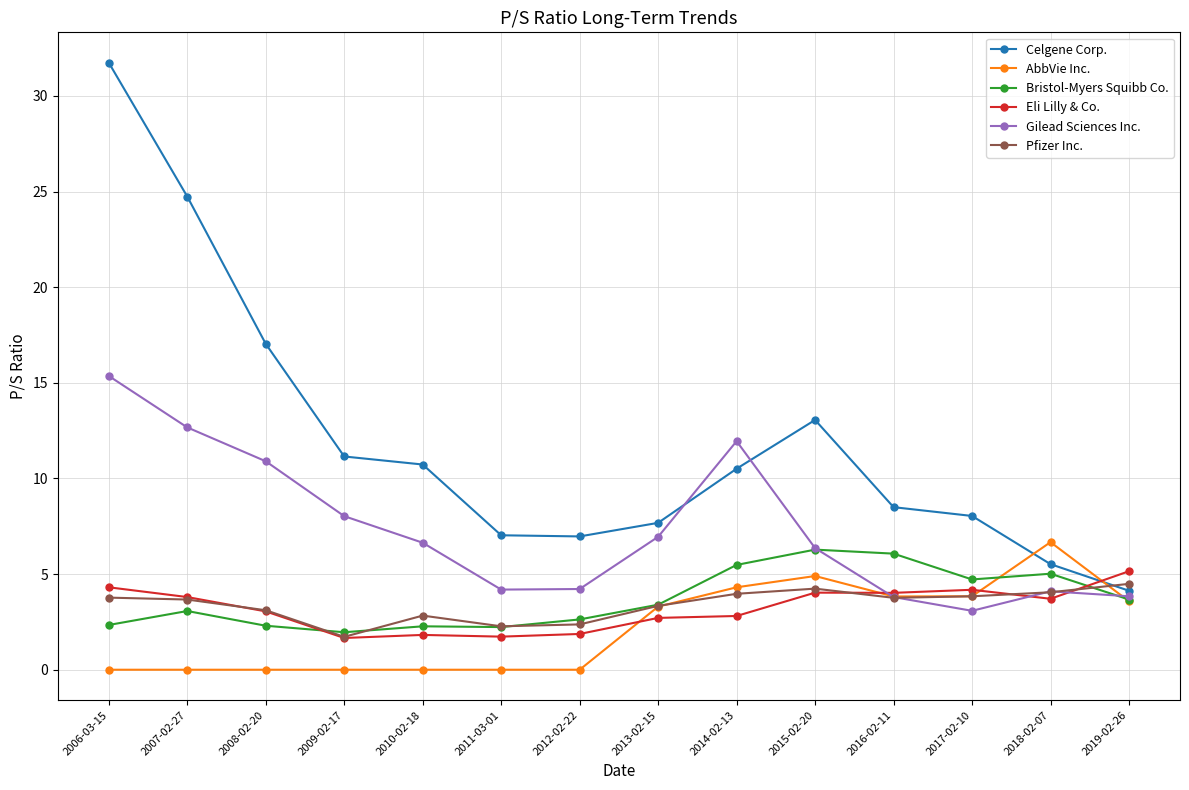

Which series has the largest range (max minus min)?

Celgene Corp.